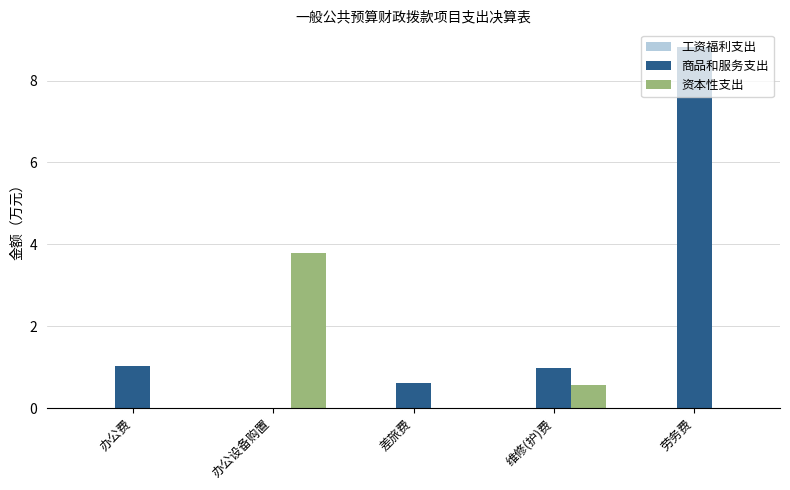

Between 差旅费 and 维修(护)费, which series saw the biggest shift?

资本性支出